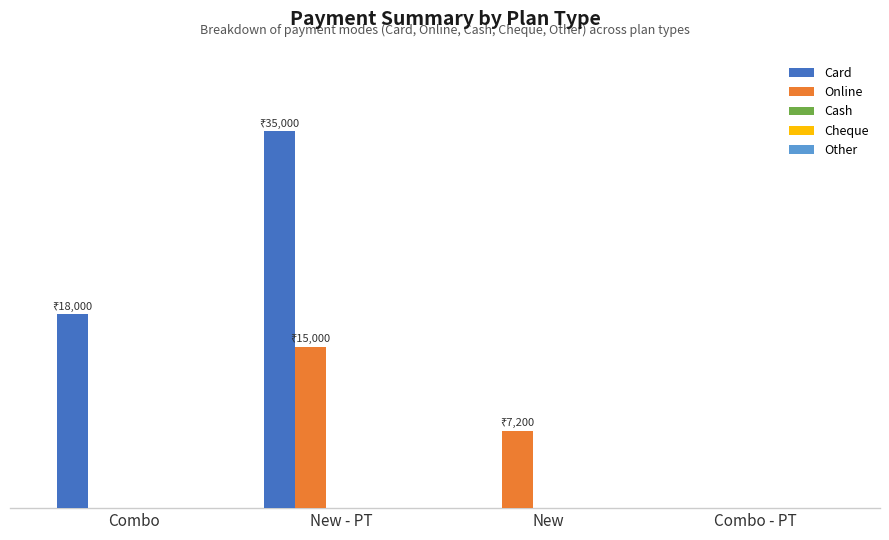

Does the chart contain stacked bars?

No